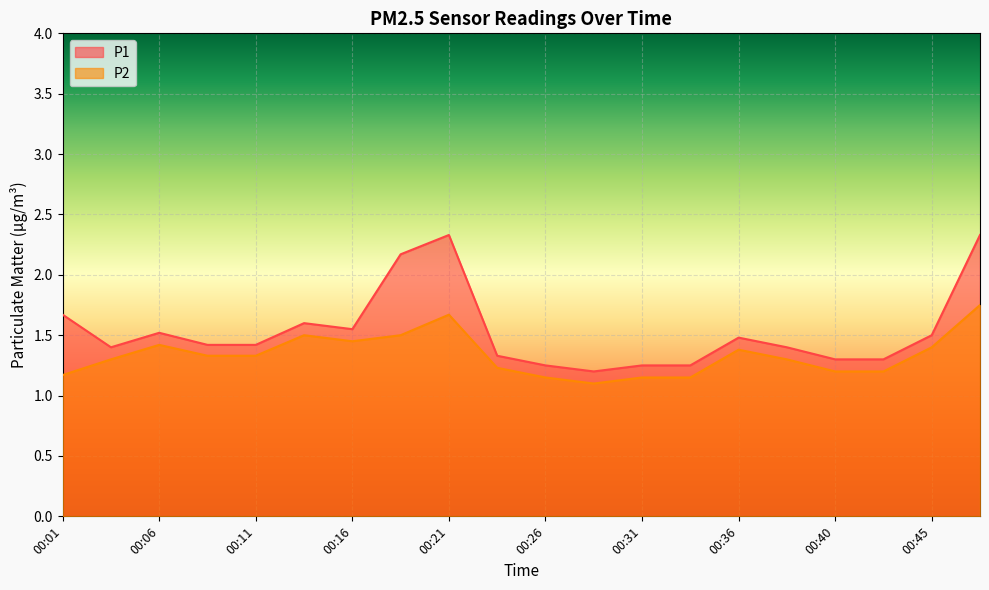

True or false: P1 has a value of 2.4 at 00:23.

False